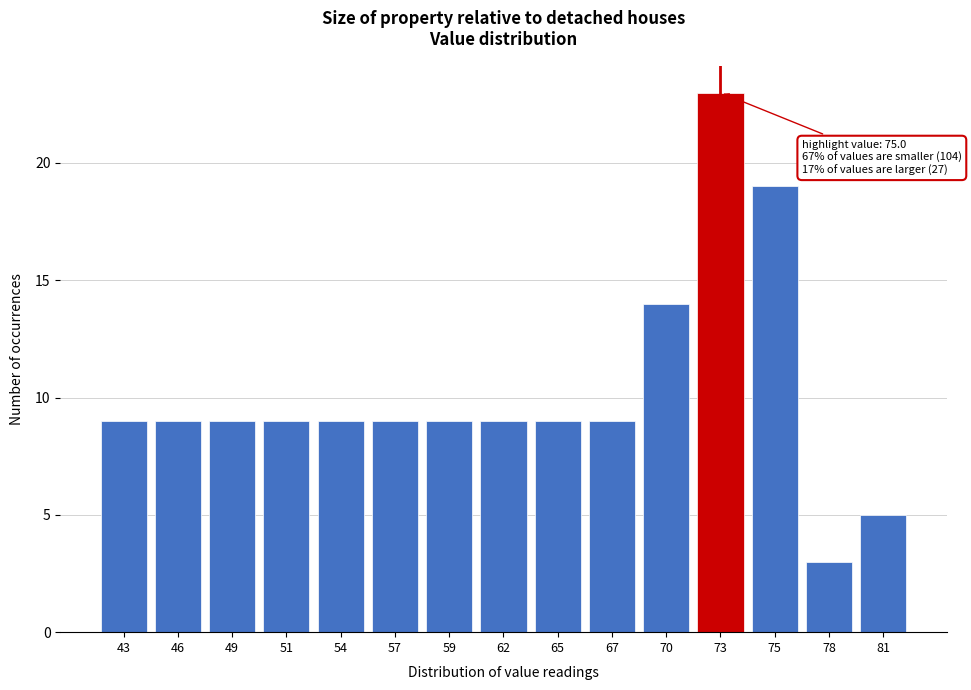

Reading left to right, list all the values displayed in this chart.

9	9	9	9	9	9	9	9	9	9	14	23	19	3	5